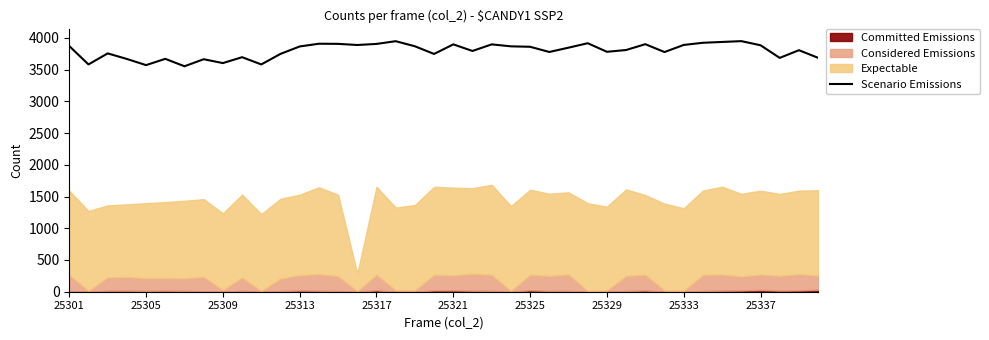

The Scenario Emissions series shows 3570 at 25305. True or false?

True